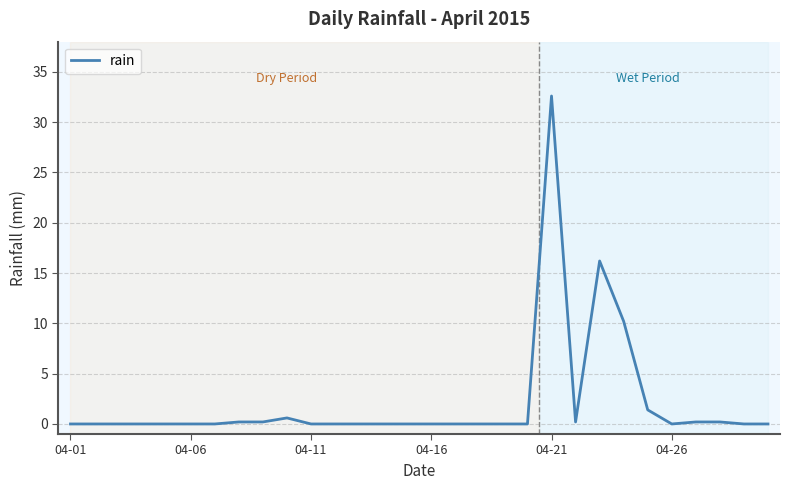

What is the maximum value shown in the chart?

32.6